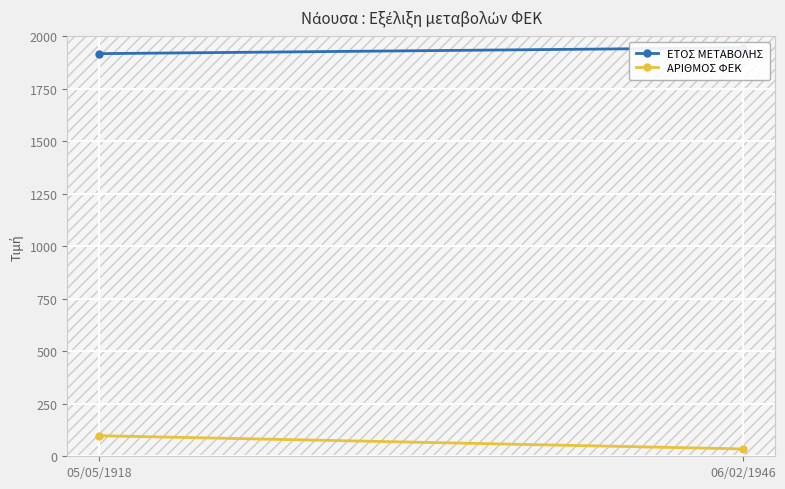

How many ΕΤΟΣ ΜΕΤΑΒΟΛΗΣ values are between 1918 and 1946?

2